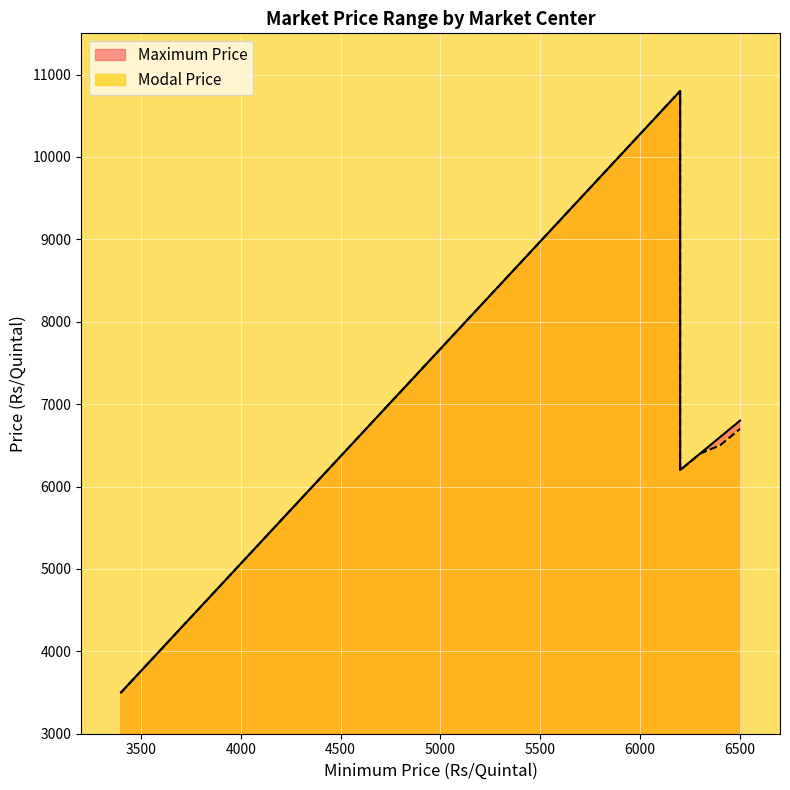

Which category has the highest value in the Modal Price series?

6200